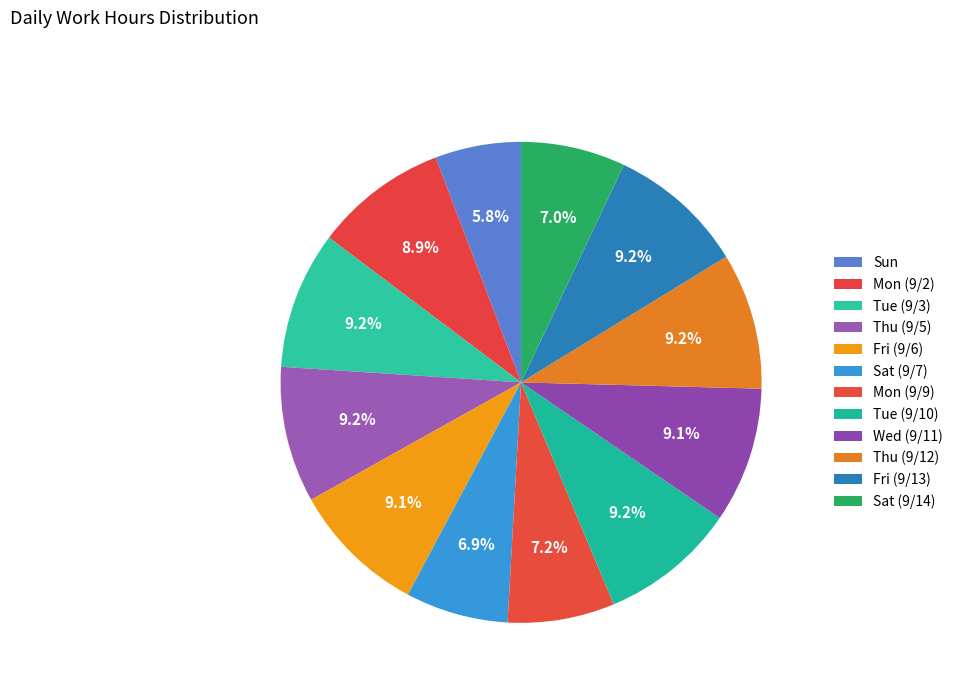

How many slices are in this pie chart?

12